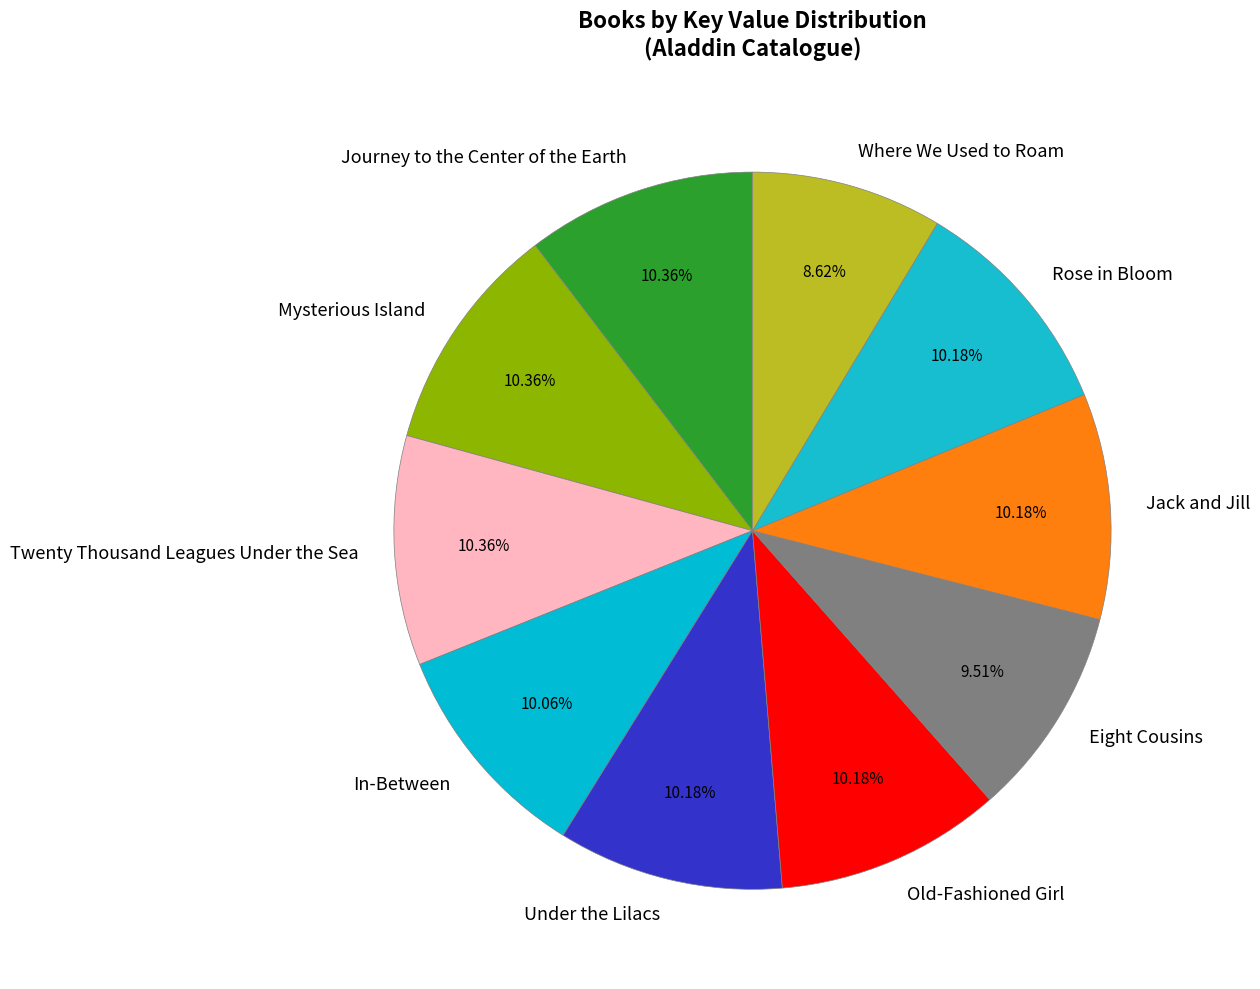

Do In-Between and Under the Lilacs together represent more than half of the pie?

No